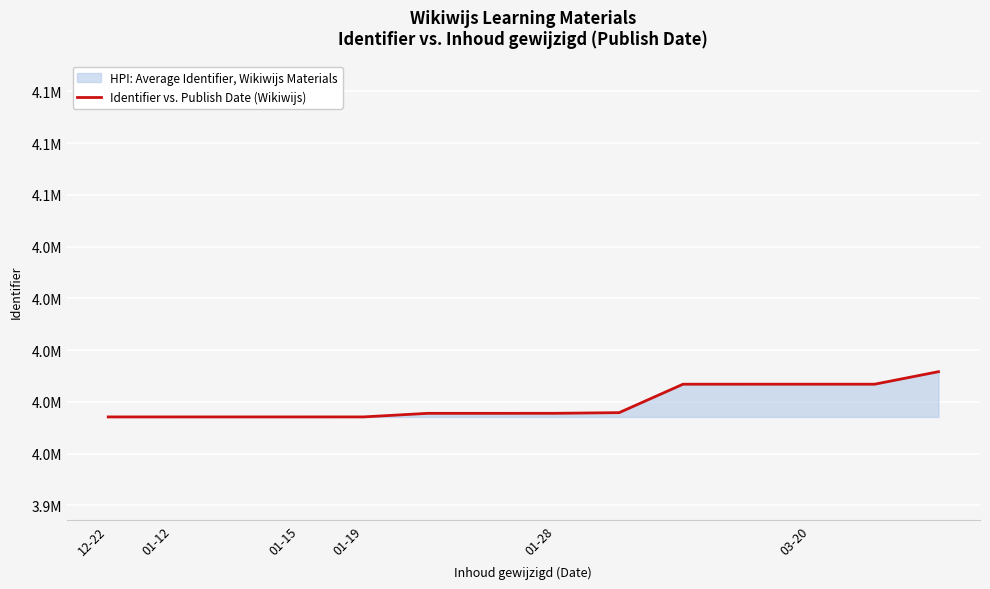

True or false: there are more than 0 points higher than both neighbors.

False